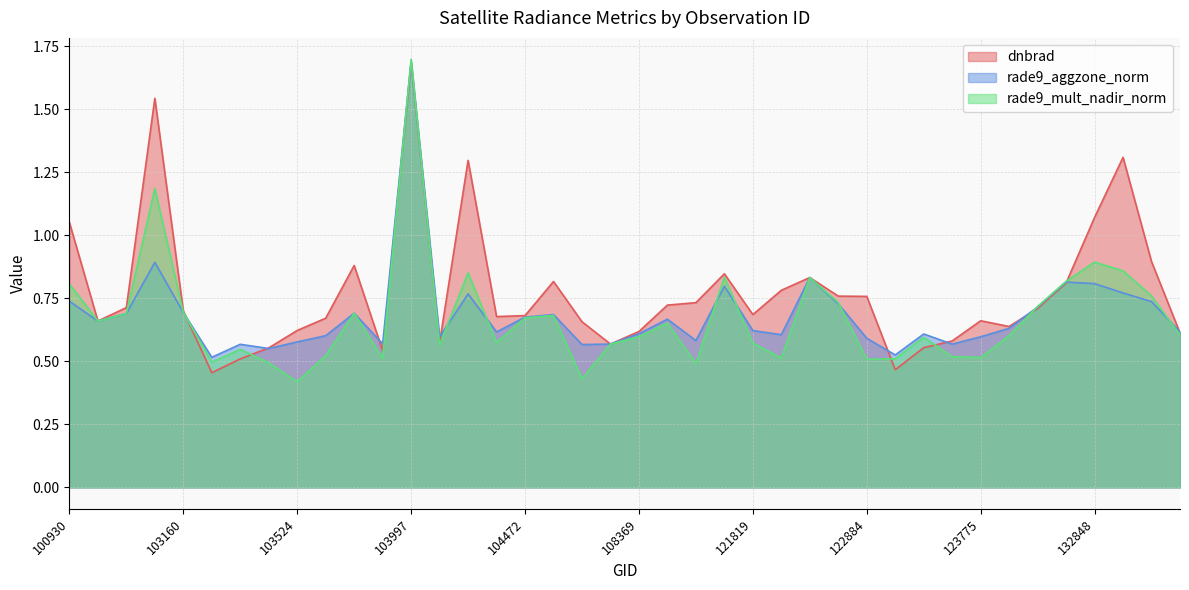

Is the value of rade9_mult_nadir_norm at 100930 greater than the value of rade9_aggzone_norm at 122525?

Yes